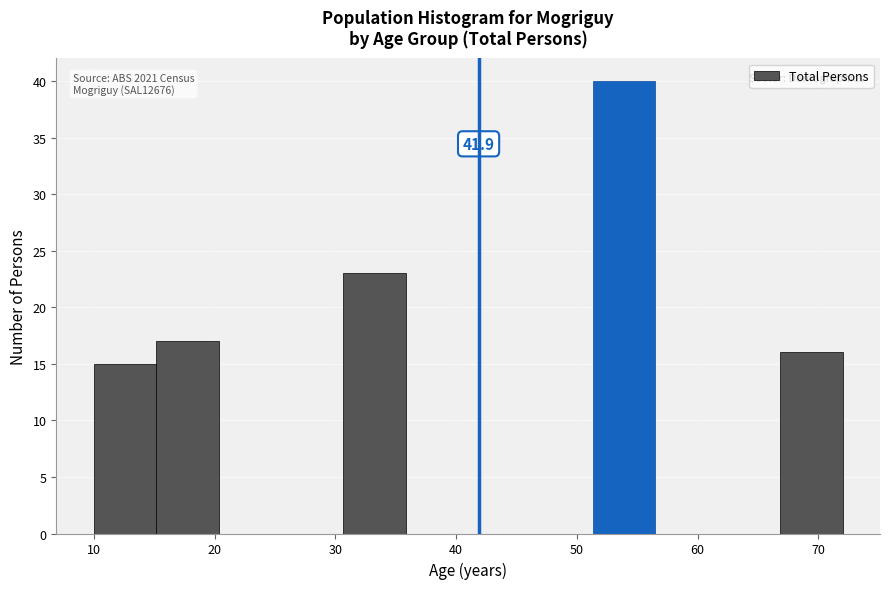

Over which range of the x-axis is the bar tallest?

51 to 57